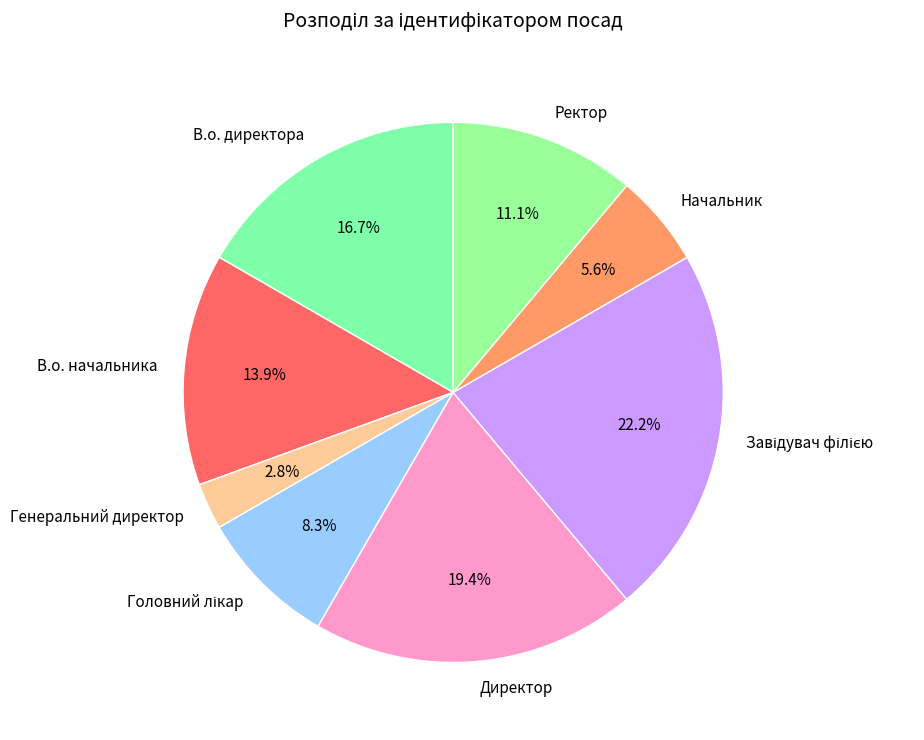

Which slice is the smallest?

Генеральний директор